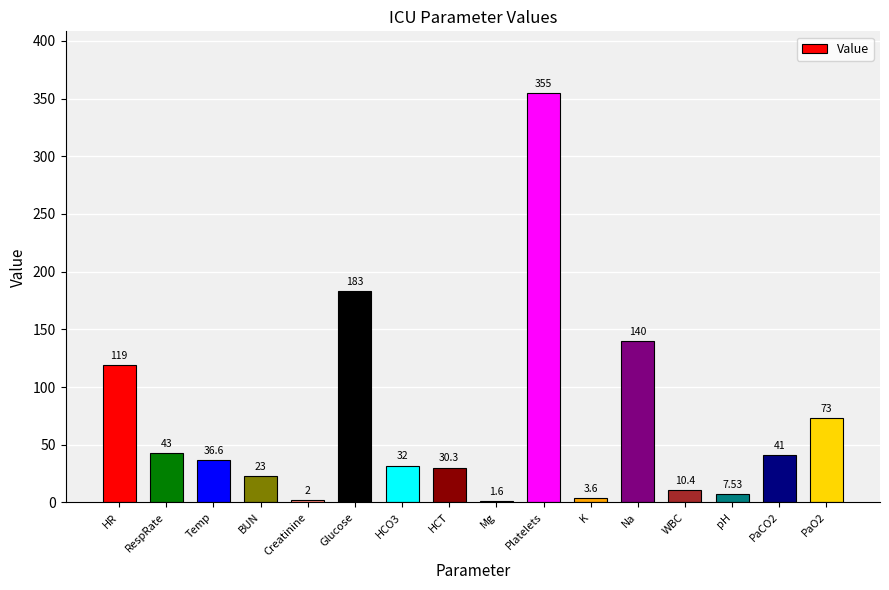

What is the ratio of the value at HCT to the value at HCO3?

0.9